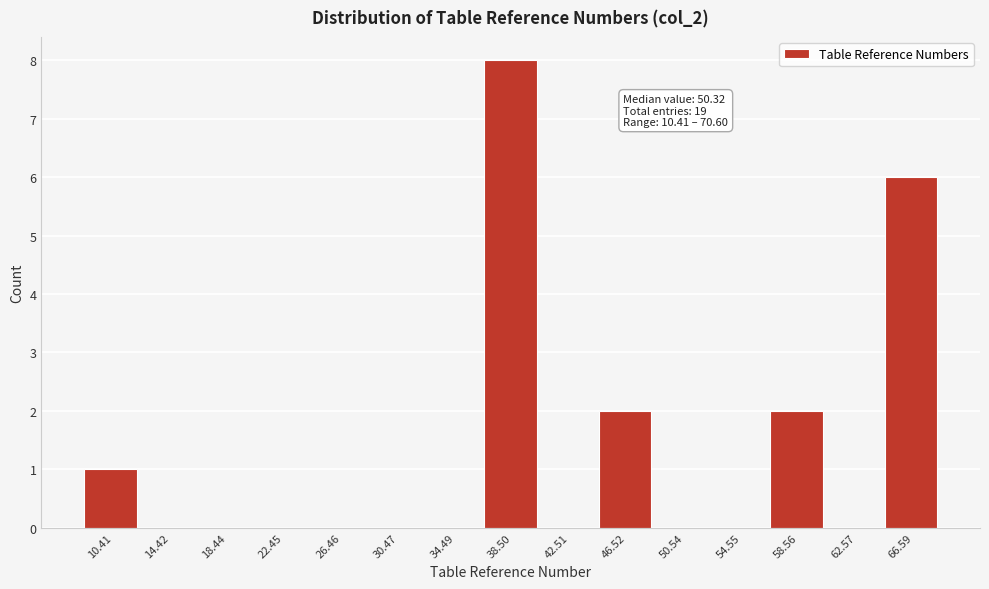

Reading left to right, list all the values displayed in this chart.

10.41=1	14.42=0	18.44=0	22.45=0	26.46=0	30.47=0	34.49=0	38.50=8	42.51=0	46.52=2	50.54=0	54.55=0	58.56=2	62.57=0	66.59=6